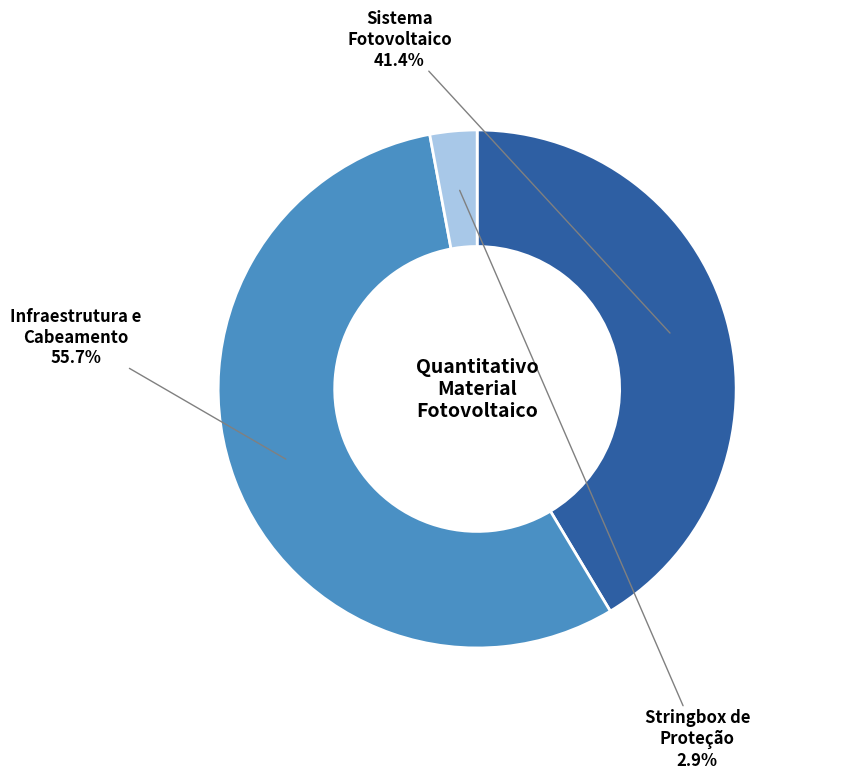

Does any single category account for the majority?

Yes